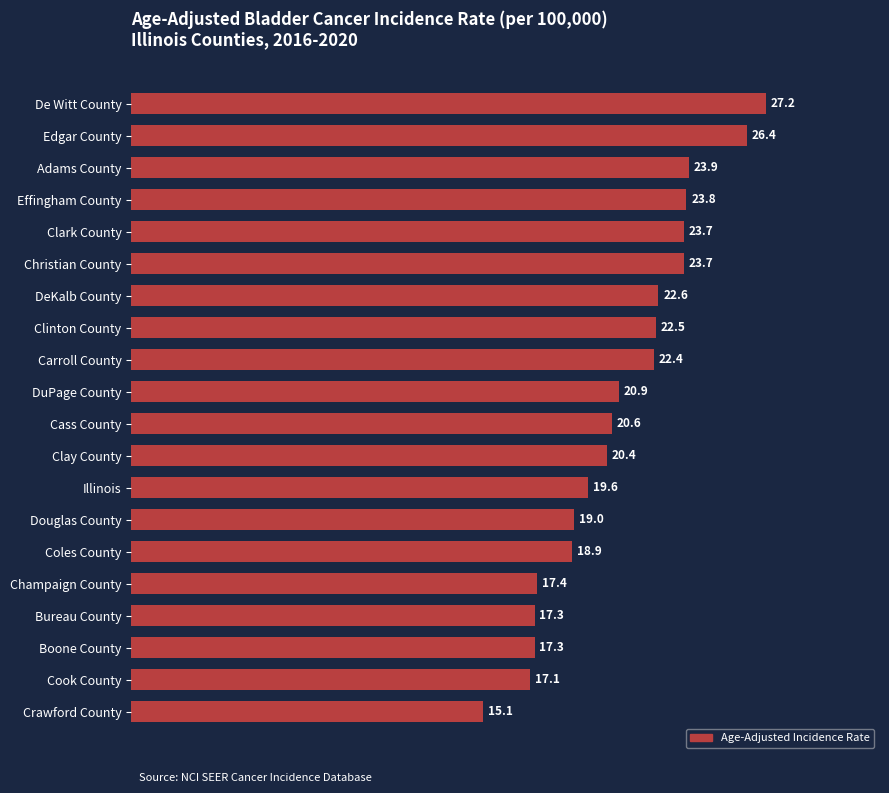

What is the change in value from Coles County to Clay County?

+1.5